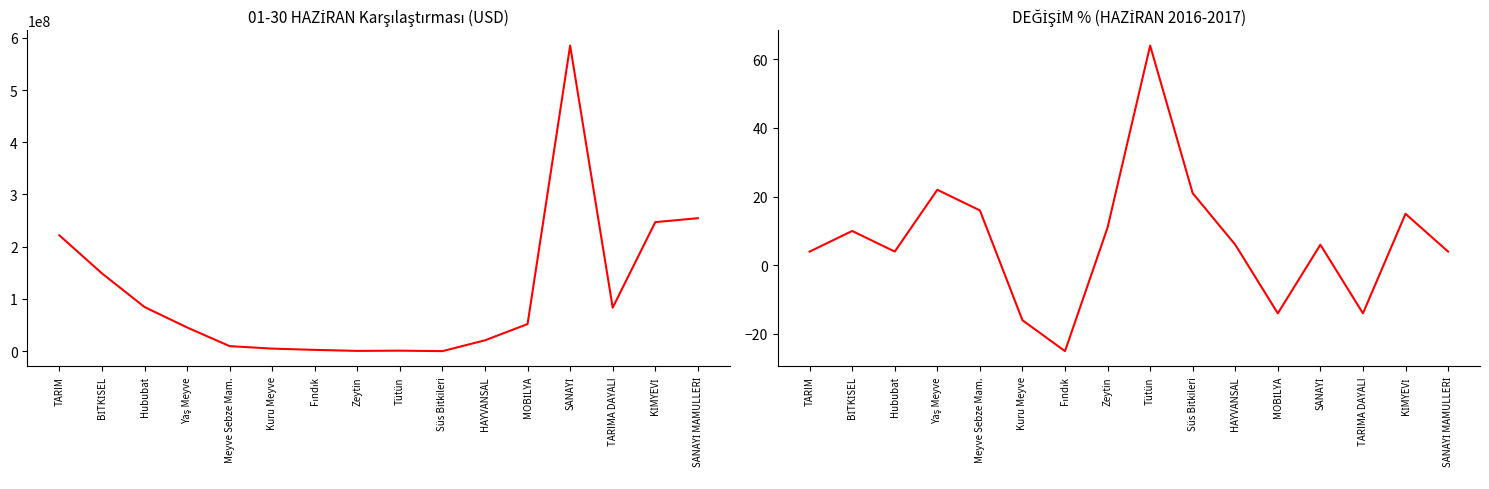

List the series in order of their overall mean, lowest first.

DEĞİŞİM % (HAZİRAN 2016-2017), 01-30 HAZİRAN 2016